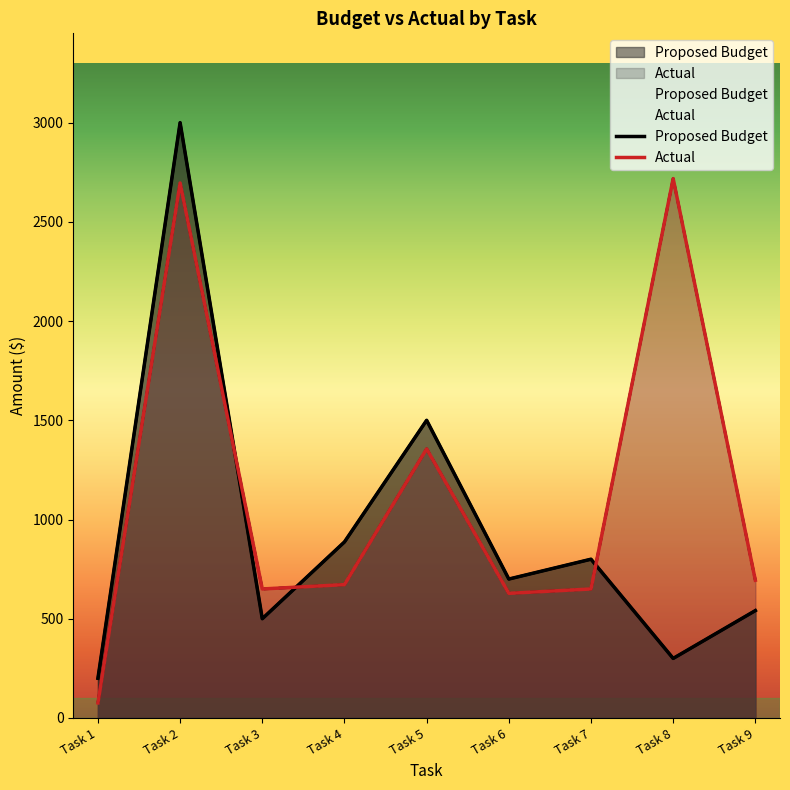

At which label is Proposed Budget closest to 1600?

Task 5